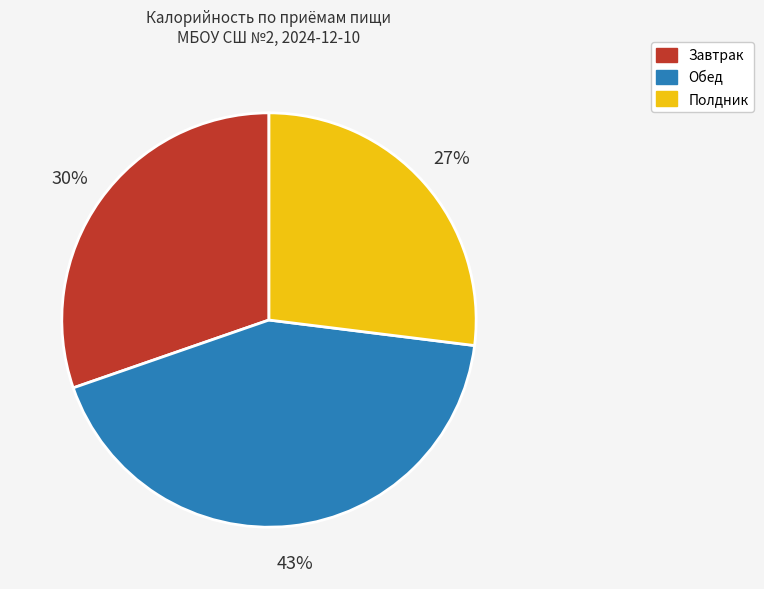

Which has a higher value, Полдник or Обед?

Обед